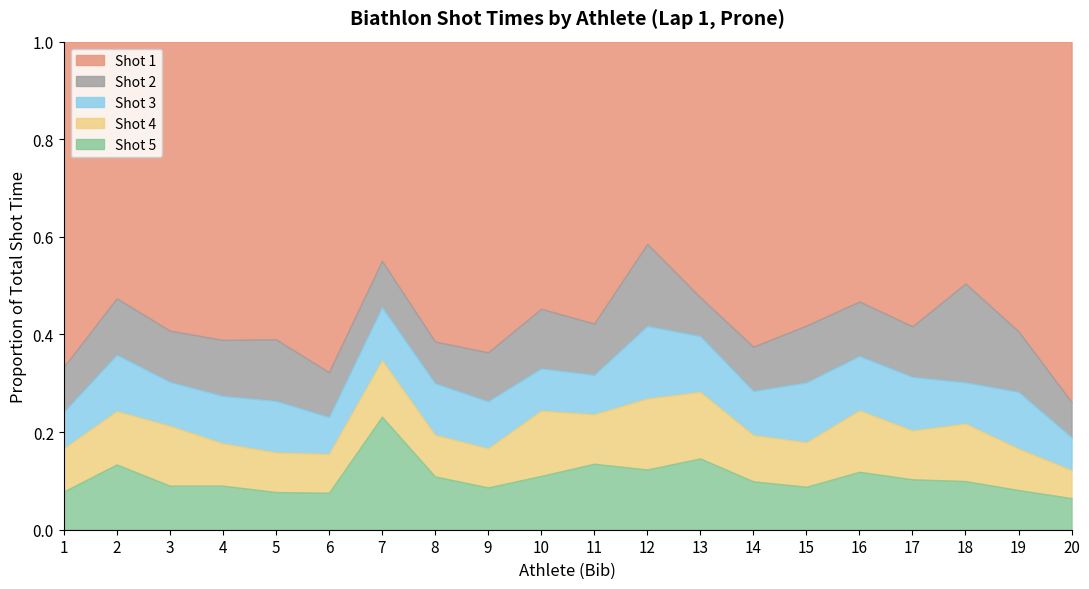

The value of Shot 5 at 18 is 0.1. True or false?

True